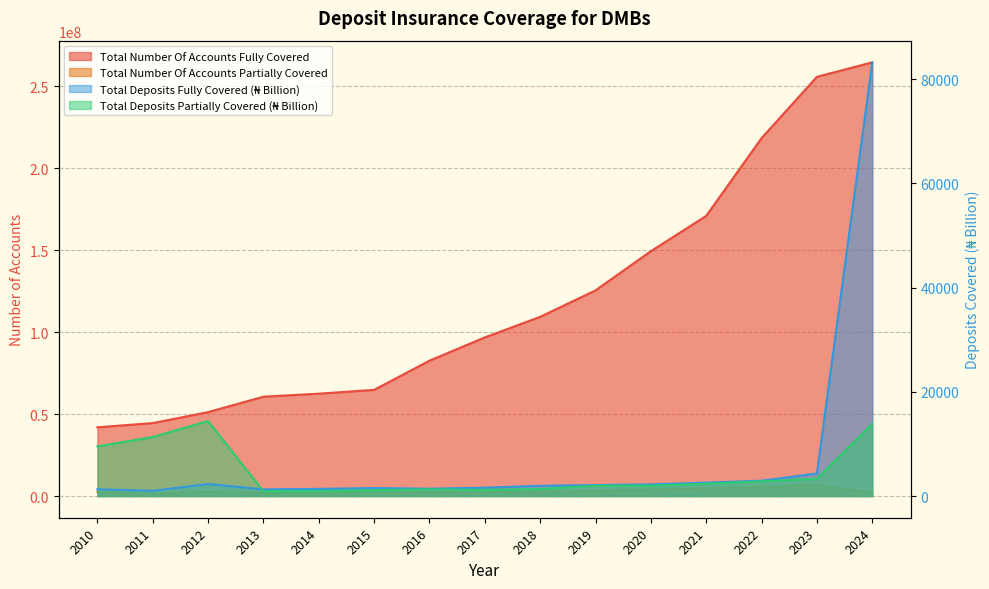

Between 2022 and 2010, which is larger?

2022